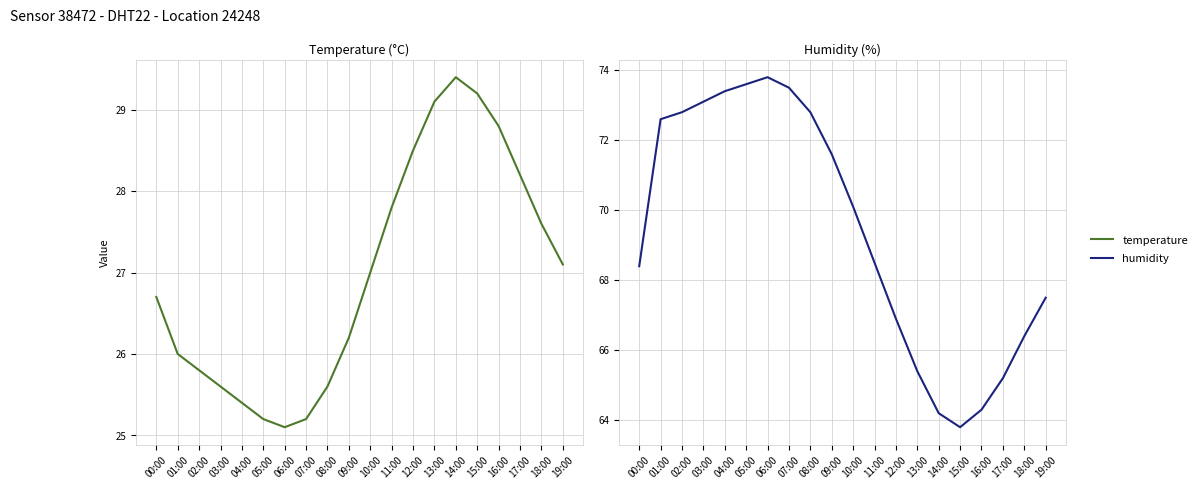

True or false: humidity has a value of 39.0 at 04:00.

False